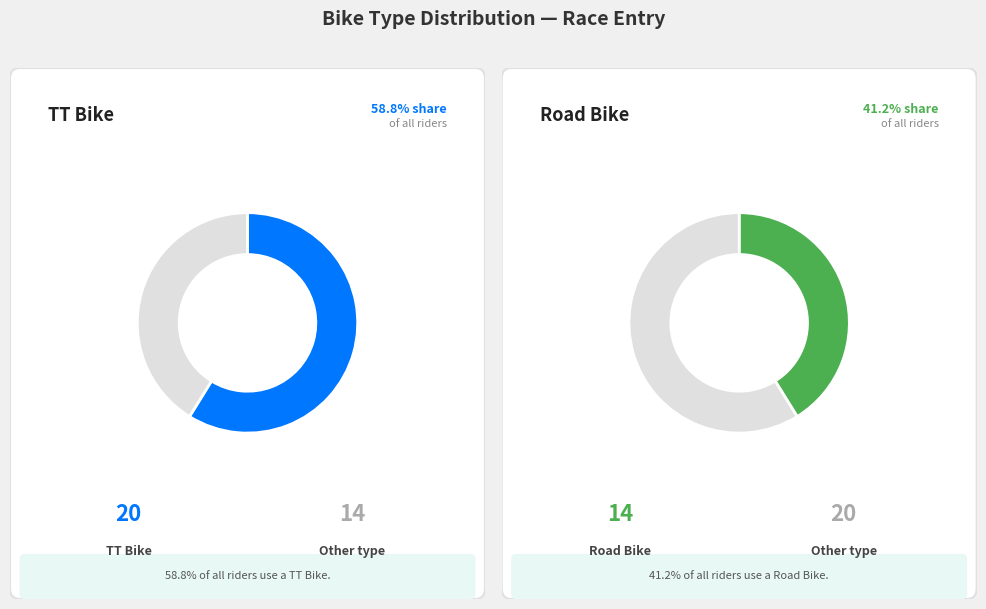

Does TT Bike account for over 50% of the chart?

Yes